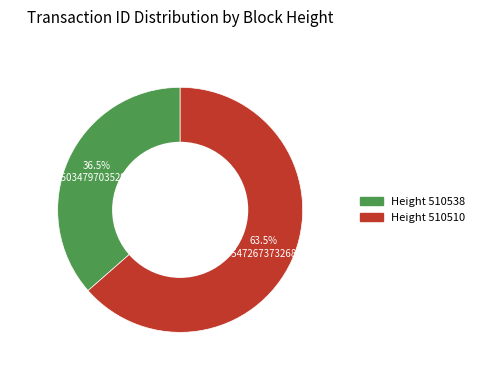

Is there a majority slice in this chart?

Yes